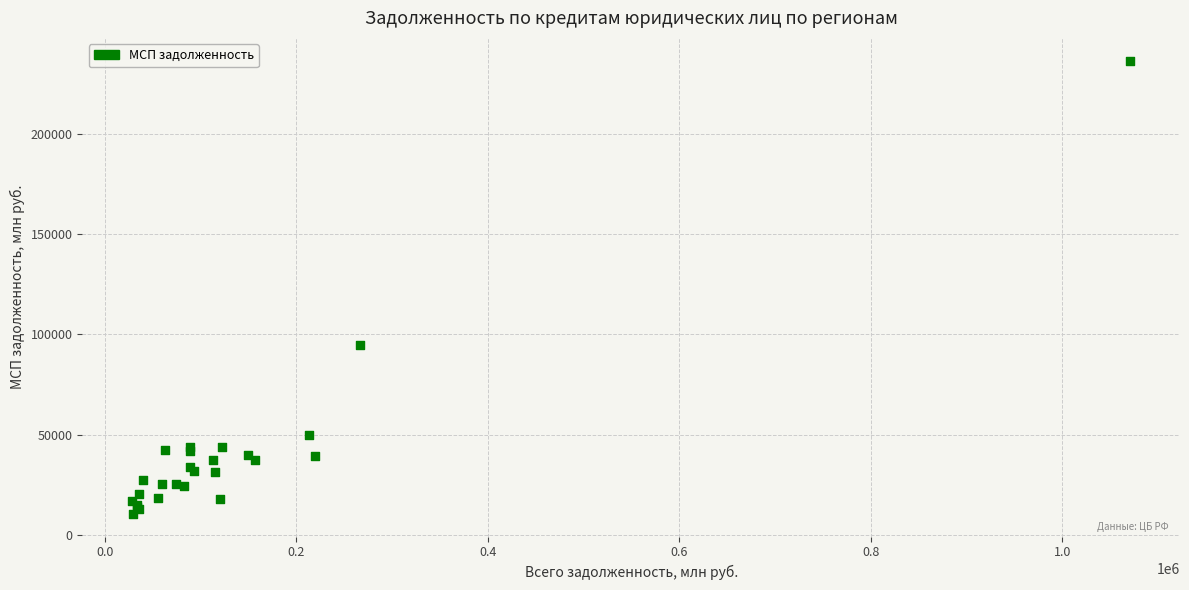

What Y value in the scatter plot is closest to 123580?

94510